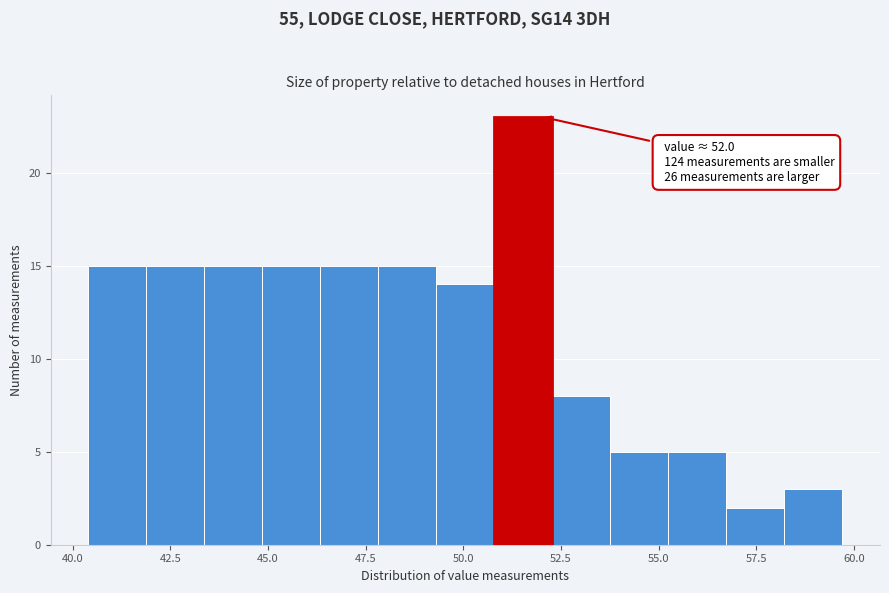

Read against the x-axis, roughly where is the centre of the tallest bar?

51.5